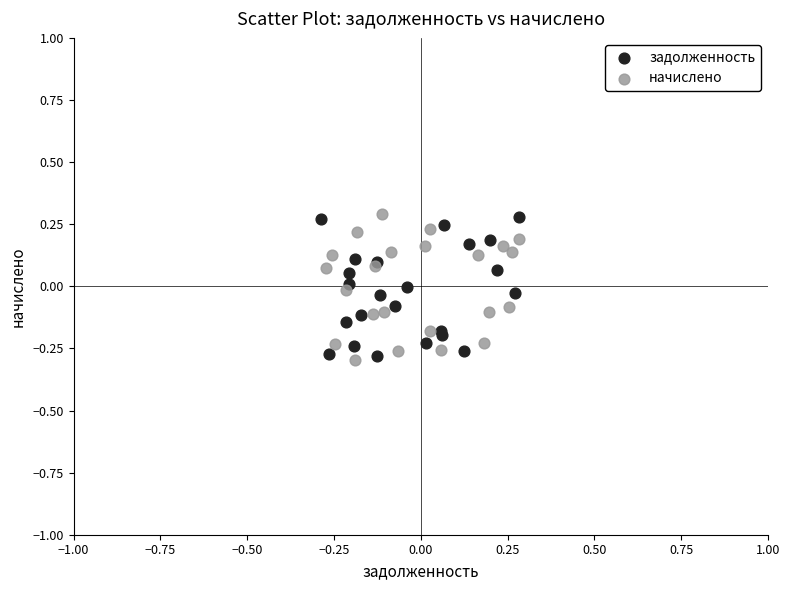

Which series has the largest Y range (max minus min)?

начислено